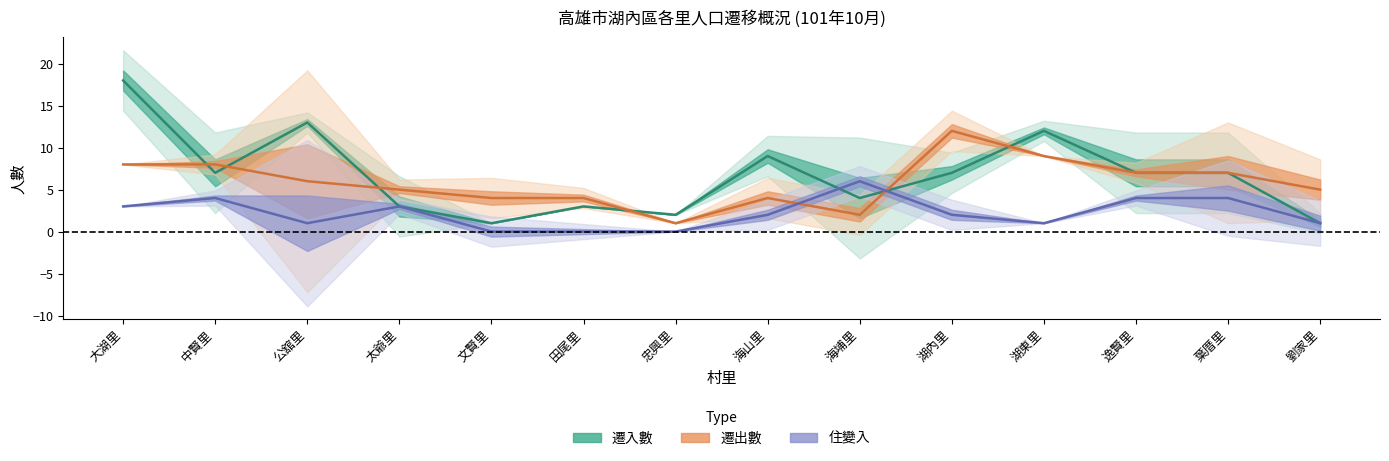

What is the difference between the maximum and minimum values in the 住變入 series?

6